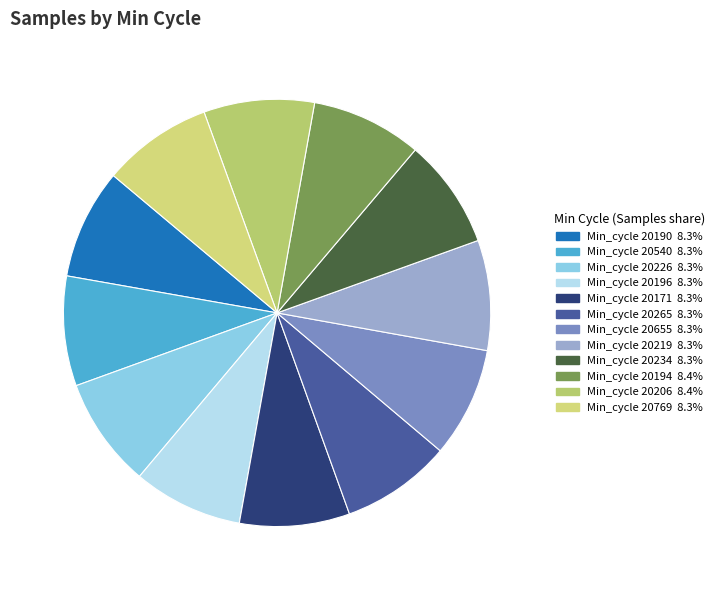

Is there any slice that represents more than half of the pie?

No